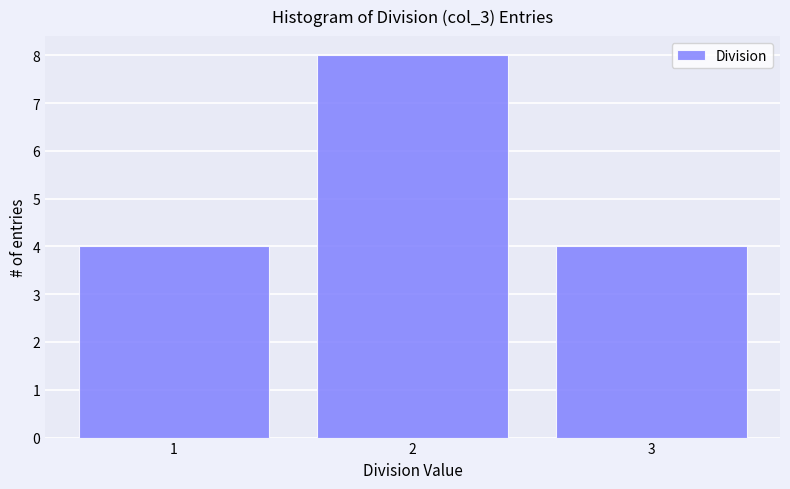

How tall is the bar that spans 2.5 to 3.5 on the x-axis? The values are not printed on the chart, so give them approximately, as read against the axis.

4